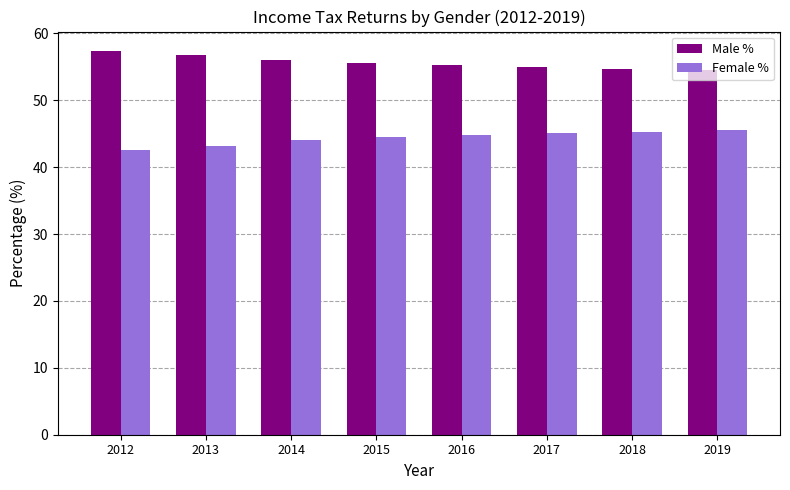

At which category does the chart reach its peak across all series?

2012